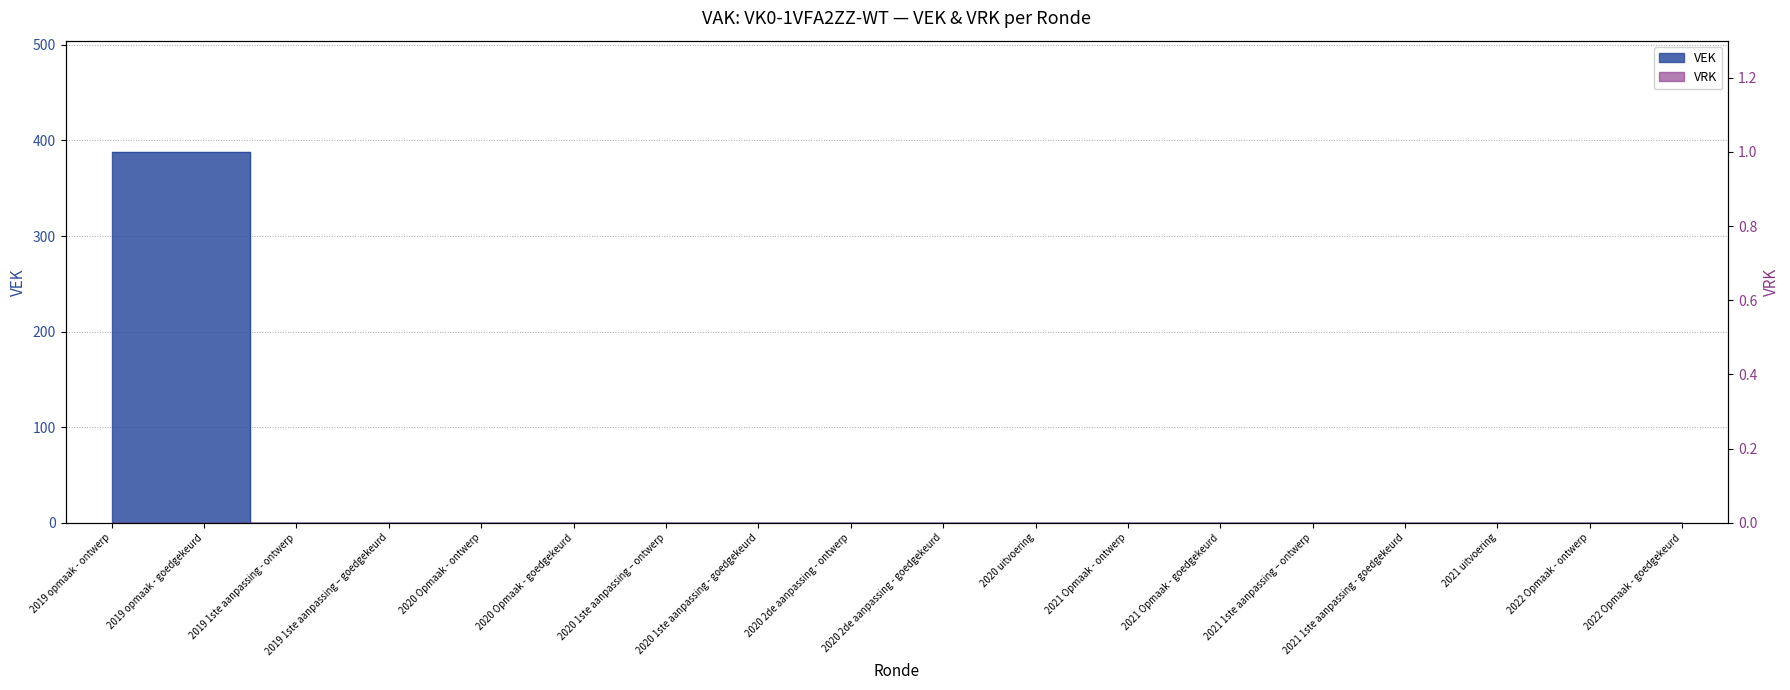

True or false: there are more than 0 points higher than both neighbors.

False